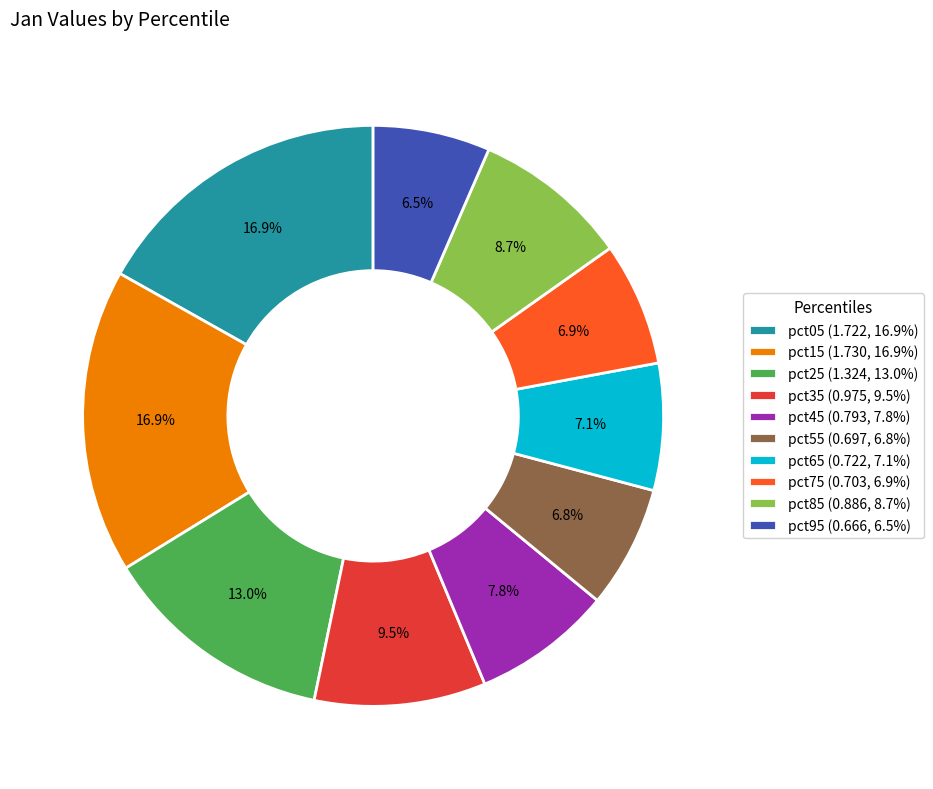

True or false: pct65 accounts for 7% of the total.

True